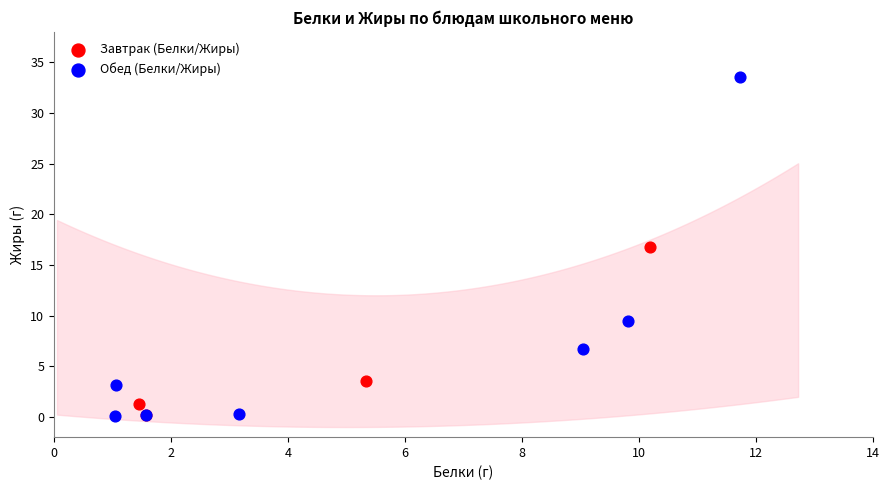

Which series reaches the maximum Y coordinate?

Обед (Белки/Жиры)